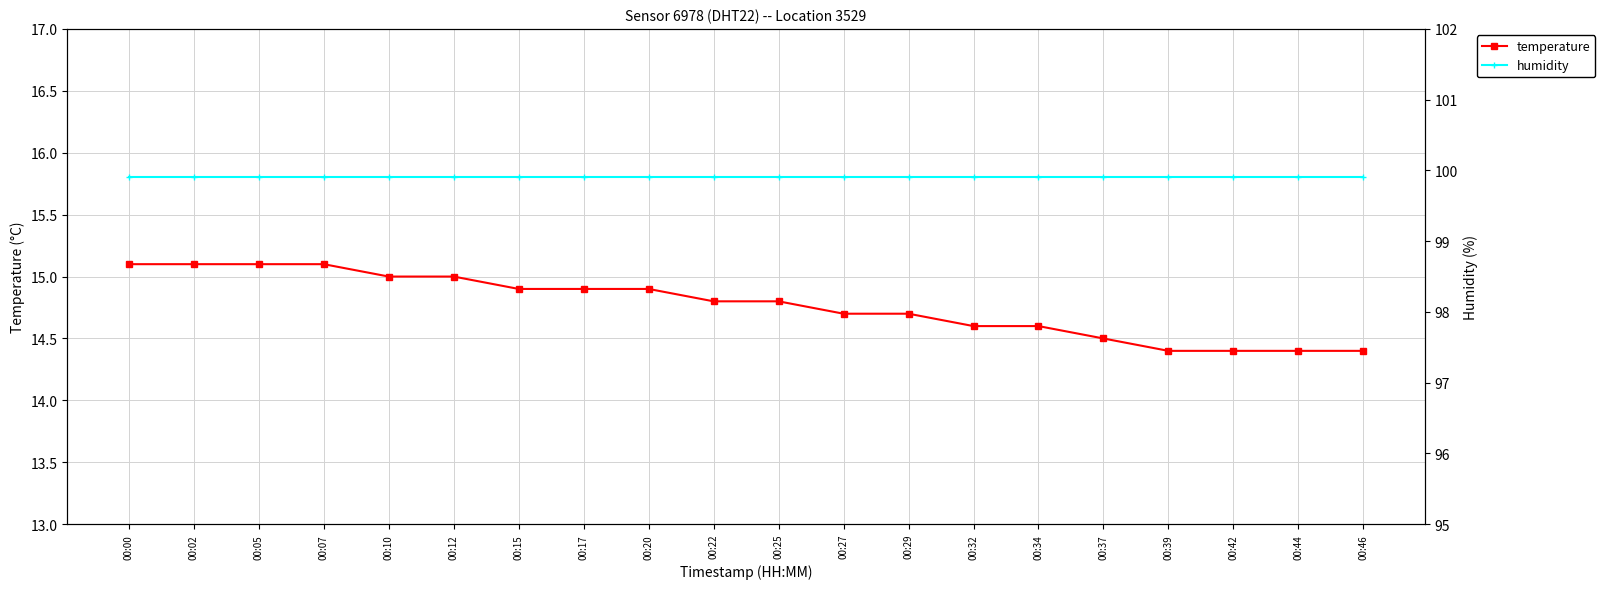

List the series in order of their peak value, highest first.

humidity, temperature